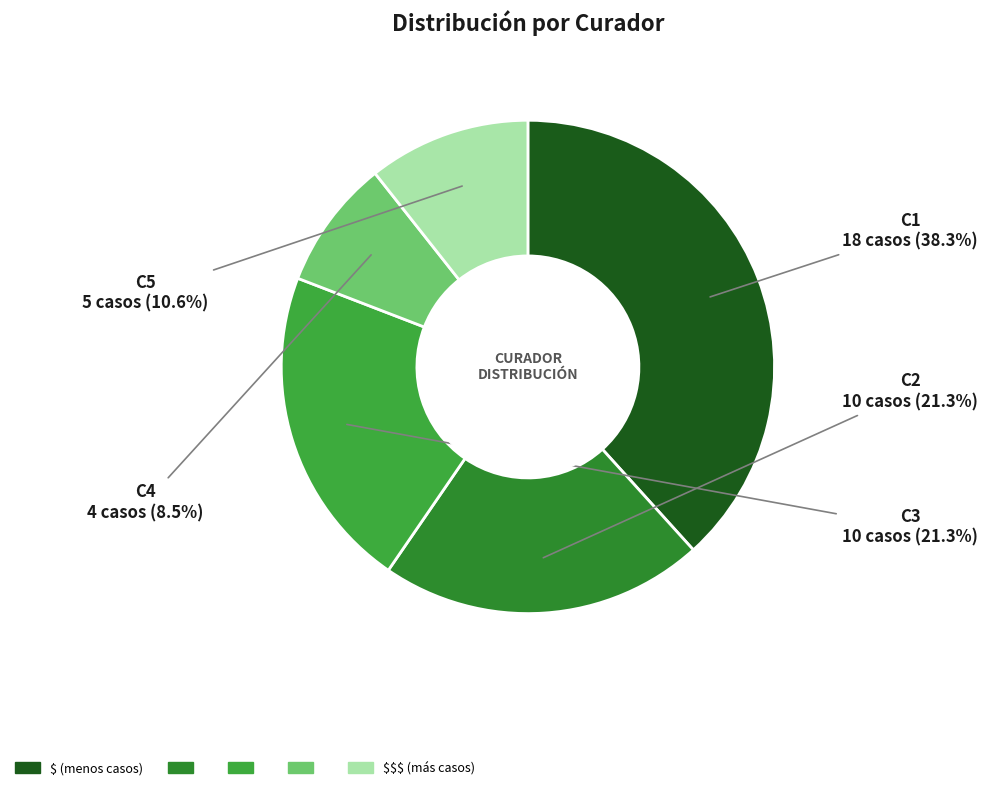

Rank the categories by value from highest to lowest.

C1, C2, C3, C5, C4